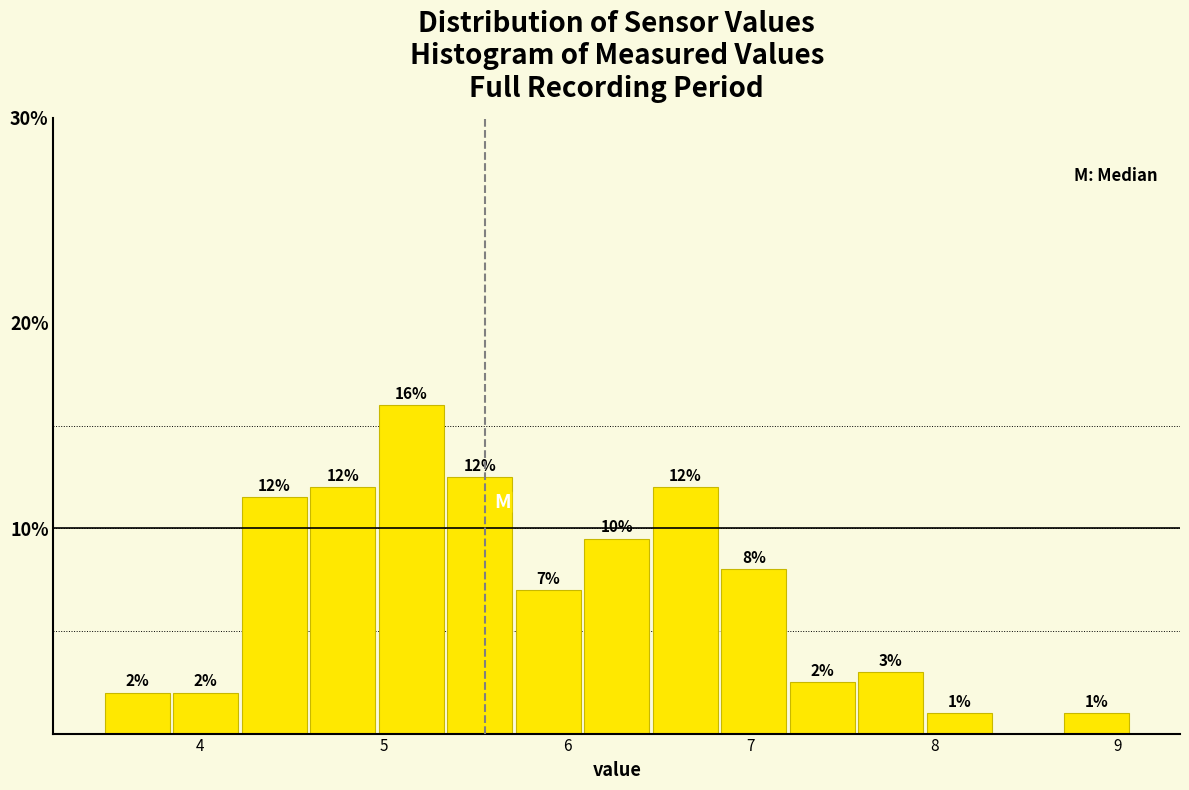

Read against the x-axis, roughly where is the centre of the tallest bar?

5.2